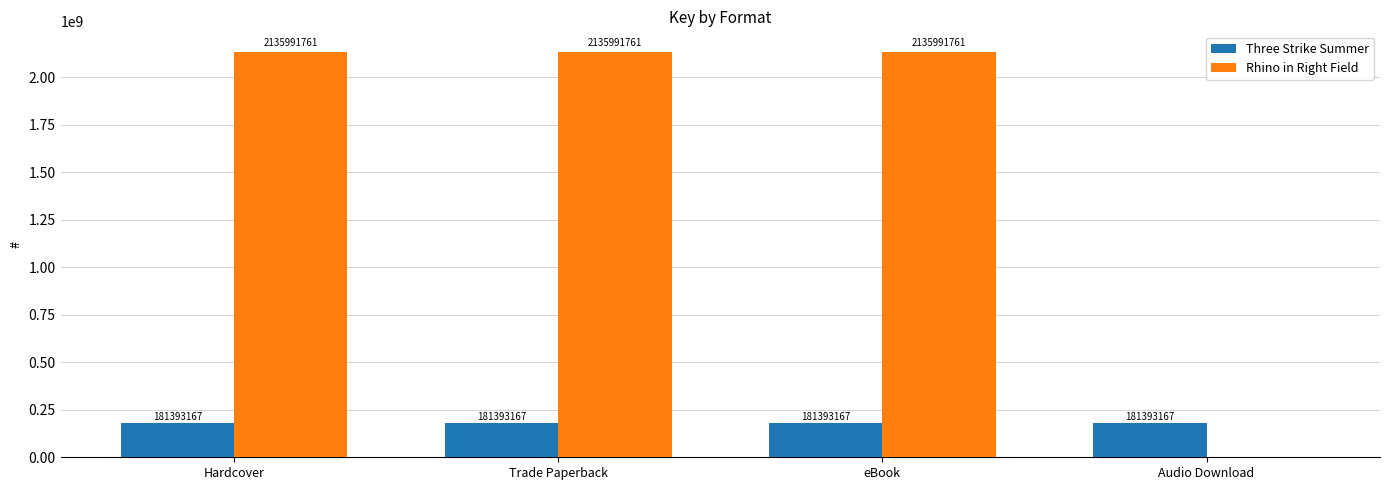

Are the bars grouped side by side (vs. stacked)?

Yes